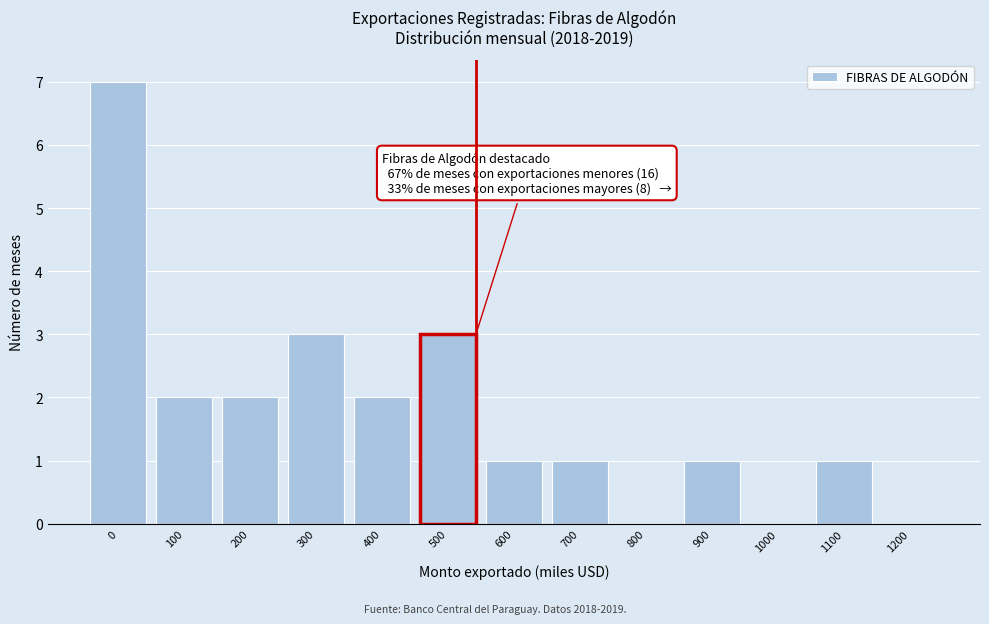

Reading left to right, what are all the values shown in this chart?

0=7	100=2	200=2	300=3	400=2	500=3	600=1	700=1	800=0	900=1	1000=0	1100=1	1200=0